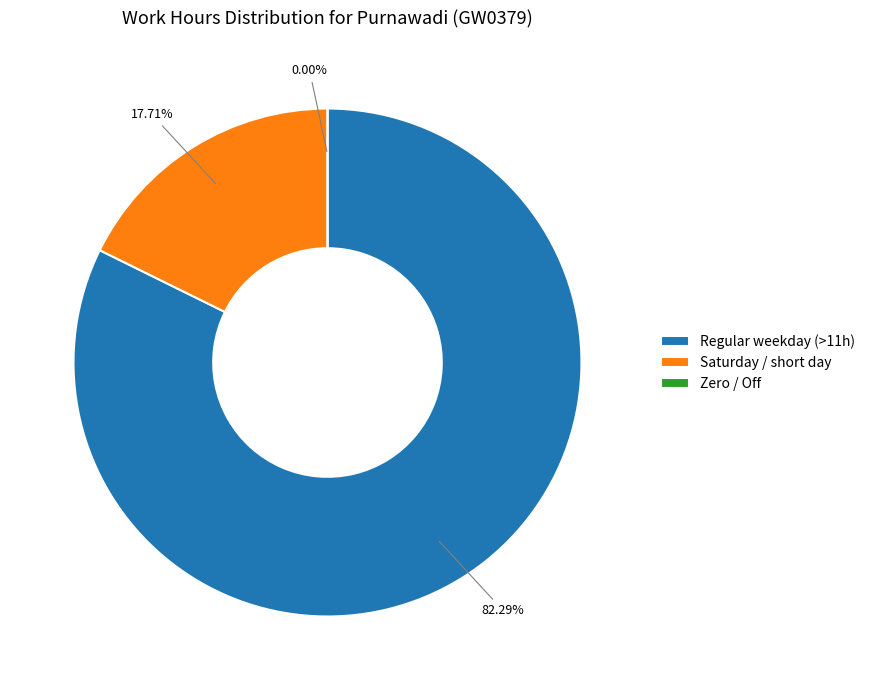

The Tue(11) slice represents 1% of the pie. True or false?

False